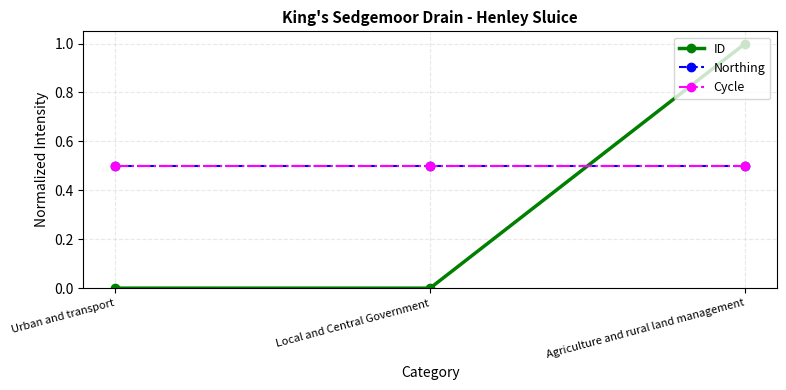

What is the difference between the highest and lowest values at Local and Central Government?

0.5